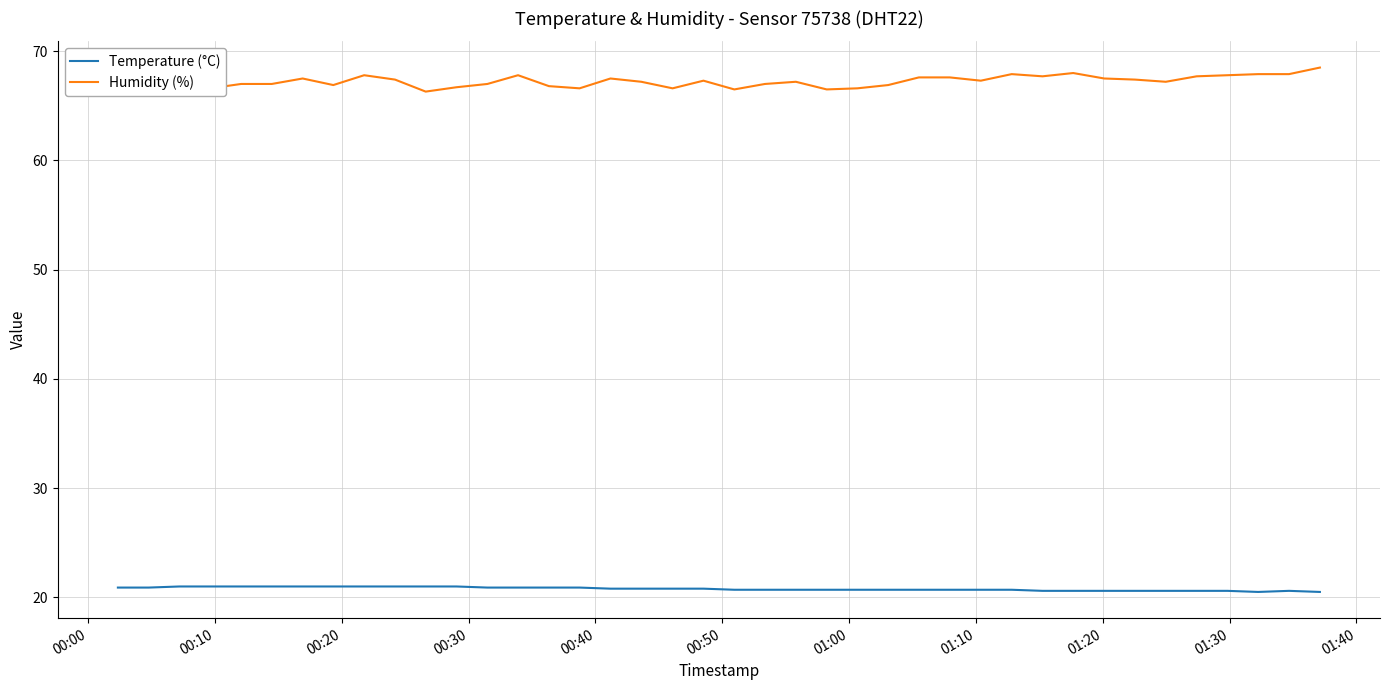

What is the average value of the Humidity (%) series?

67.2